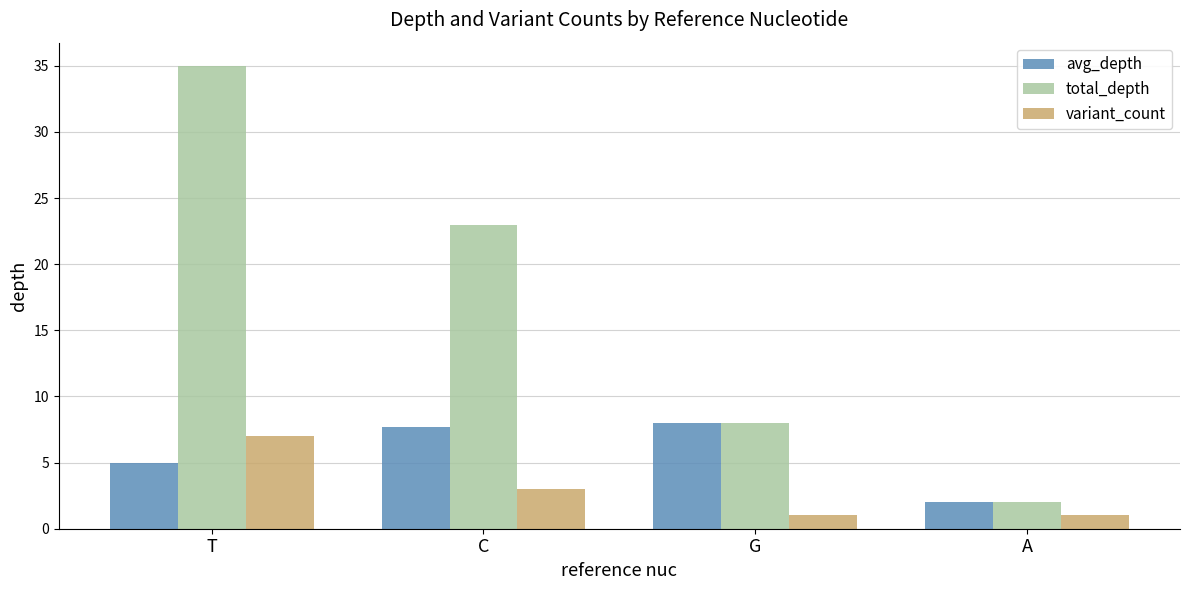

Which series has the widest spread of values?

total_depth